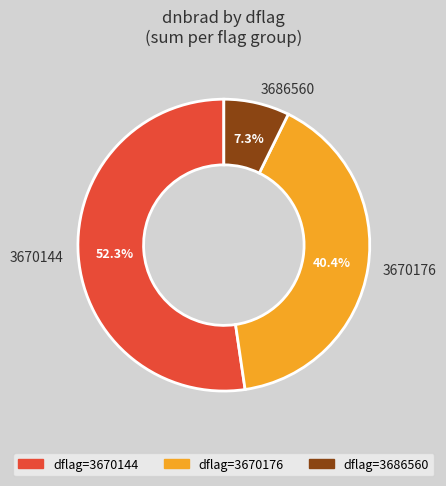

The 3686560 slice represents 28% of the pie. True or false?

False